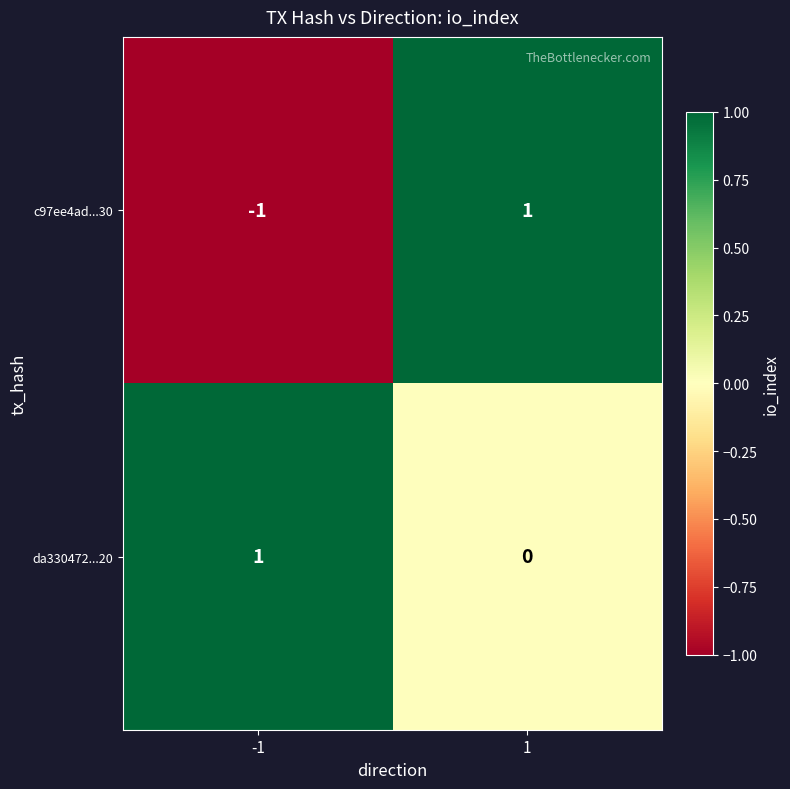

Reading left to right, what are all the values shown in this chart?

c97ee4ad...30: -1=-1	1=1
da330472...20: -1=1	1=0